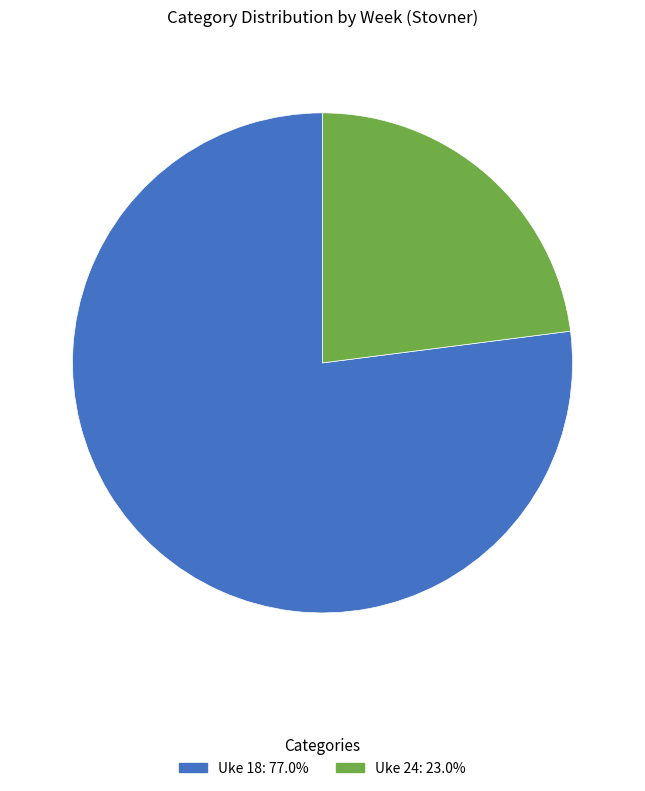

Does Uke 24 account for over 50% of the chart?

No